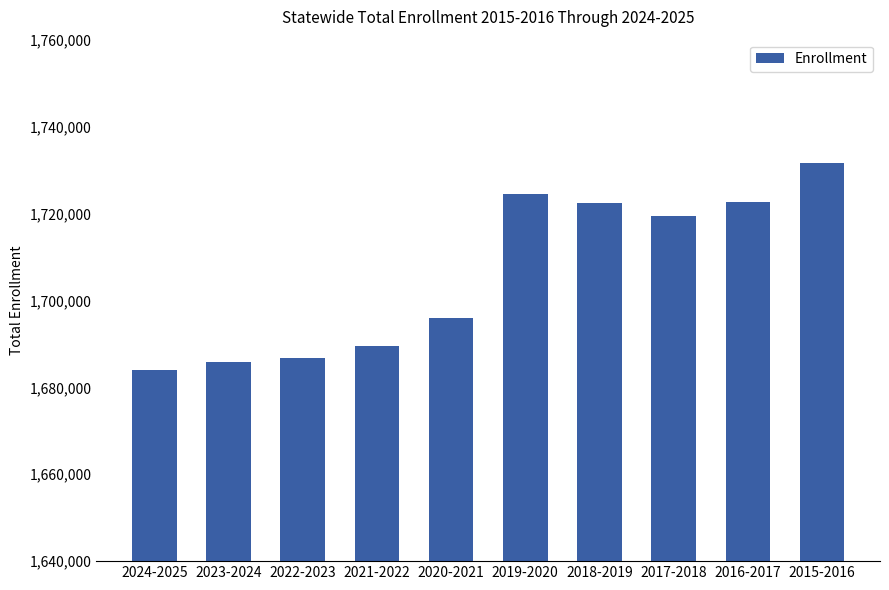

How many distinct data groups are displayed?

1